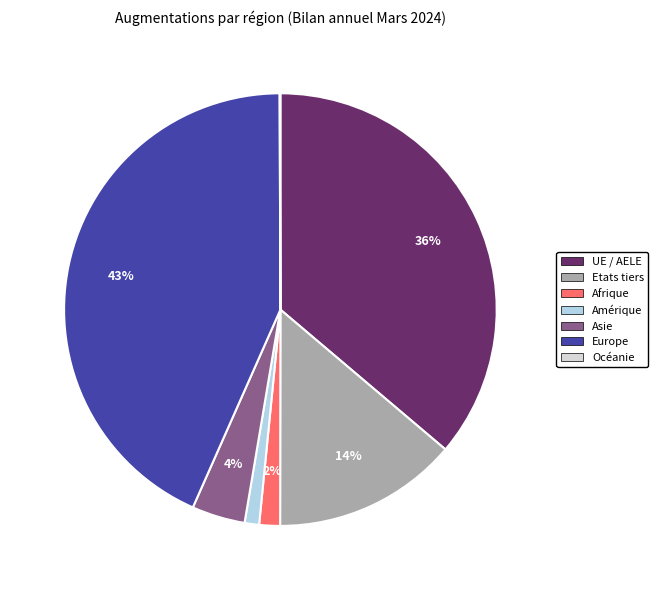

To the nearest percent, what is the average slice percentage?

14%